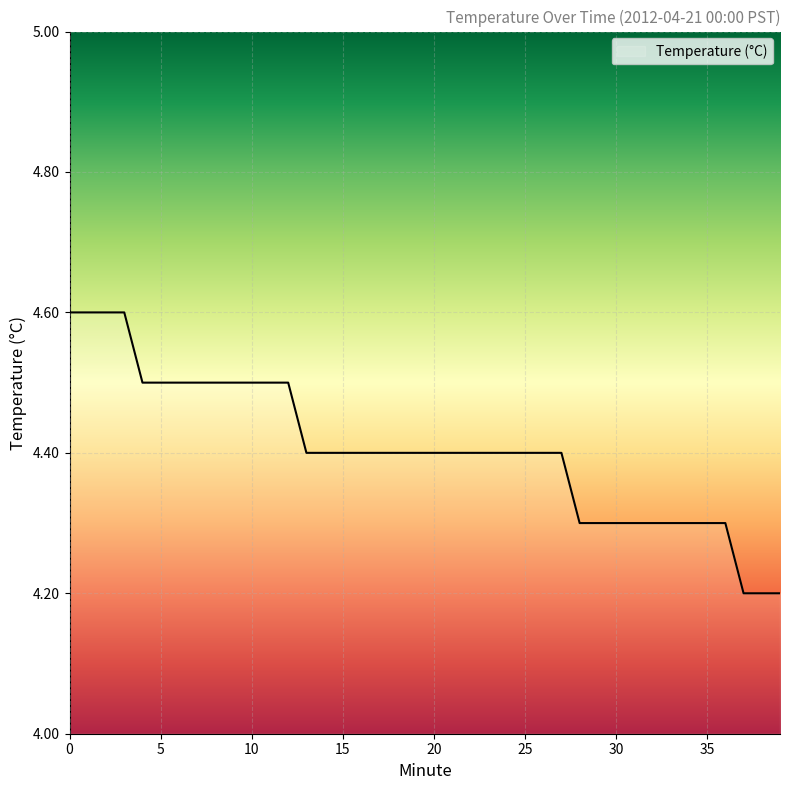

What is the smallest value displayed?

4.2